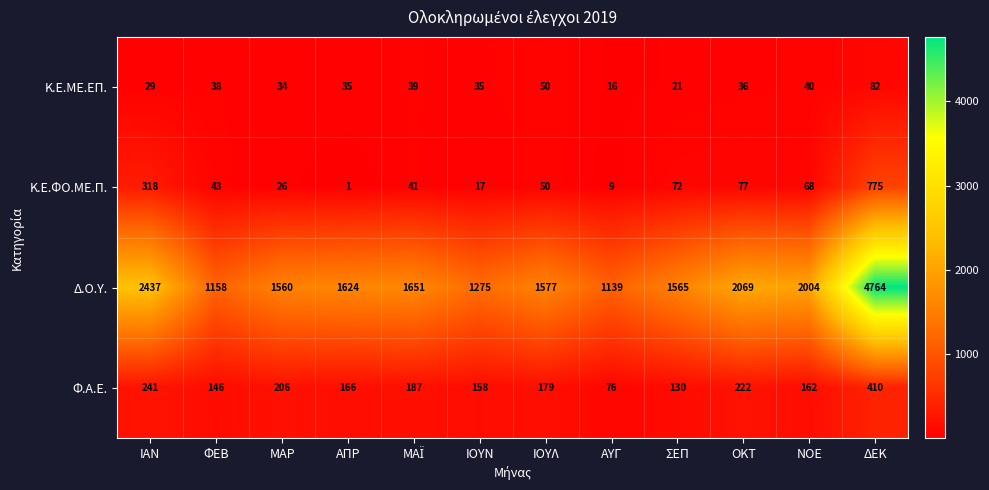

What is the approximate value of Φ.Α.Ε. at ΙΟΥΛ?

179